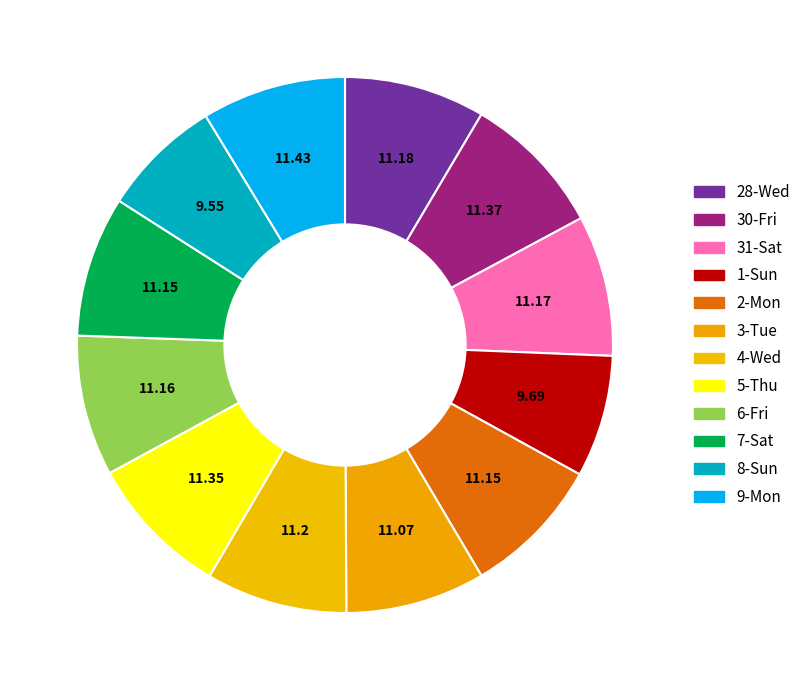

How many segments does this pie chart have?

12